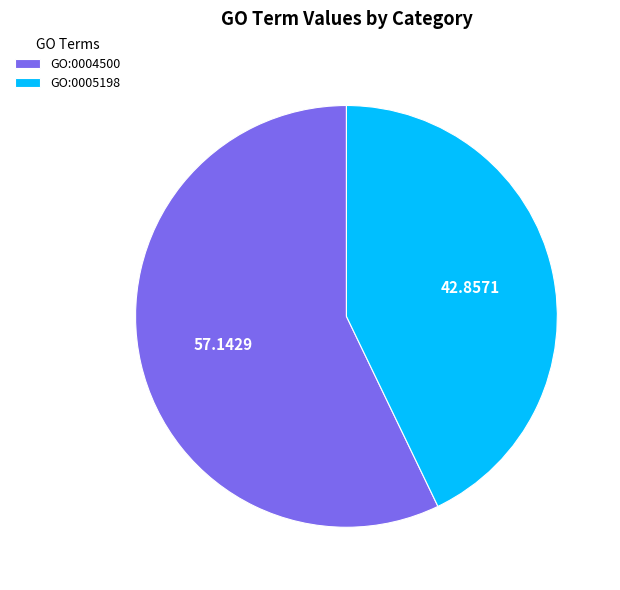

Rank the categories by value from highest to lowest.

GO:0004500, GO:0005198